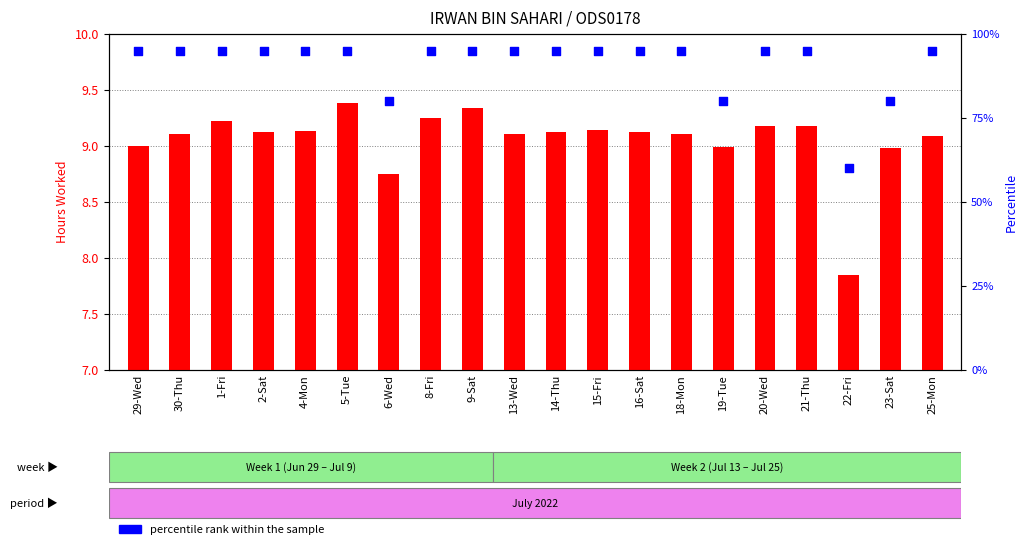

Is the value of hours worked at 4-Mon greater than the value of percentile rank at 8-Fri?

No